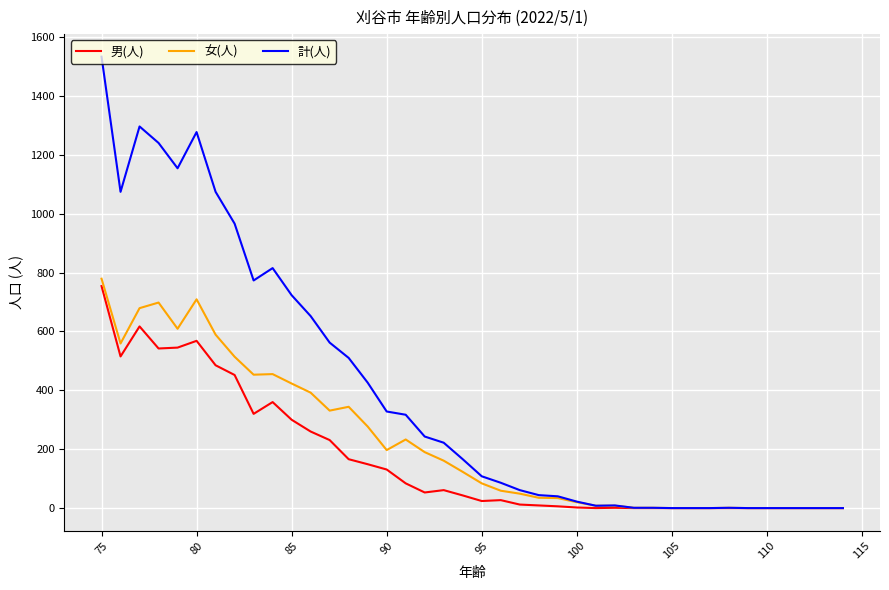

How many values in 計(人) are above zero?

31